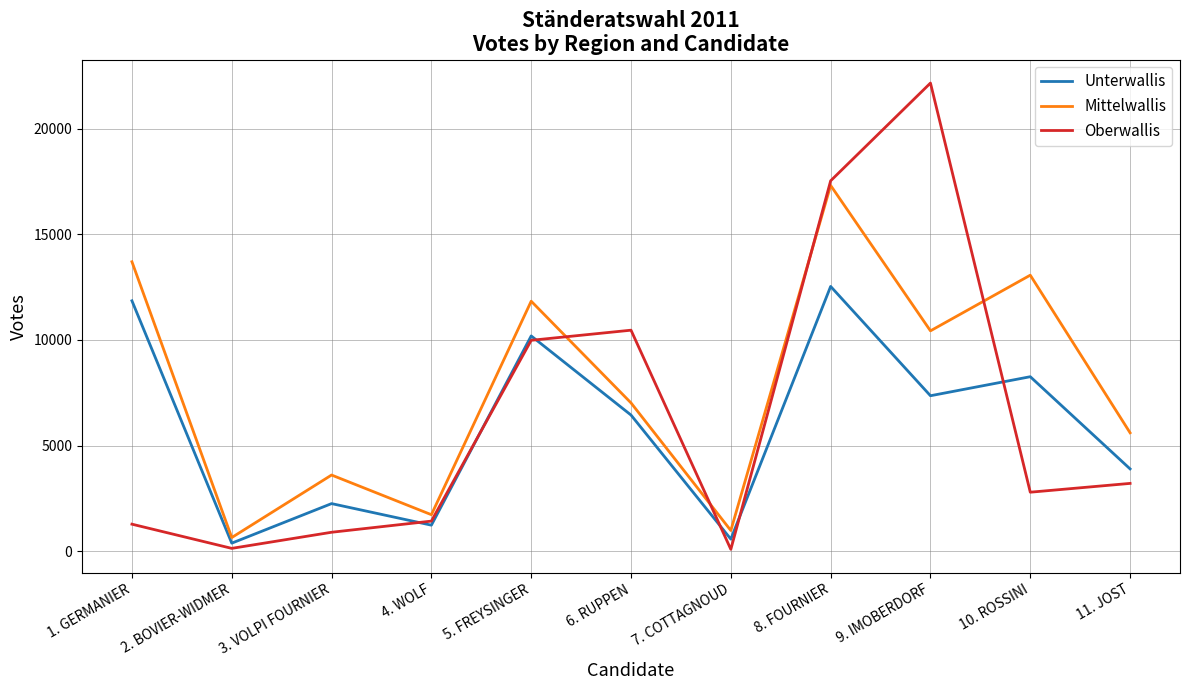

After their last crossing, which series has the higher values: Oberwallis or Unterwallis?

Unterwallis